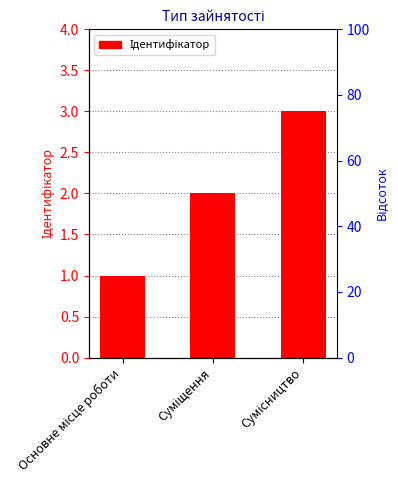

Does the chart contain any negative values?

No